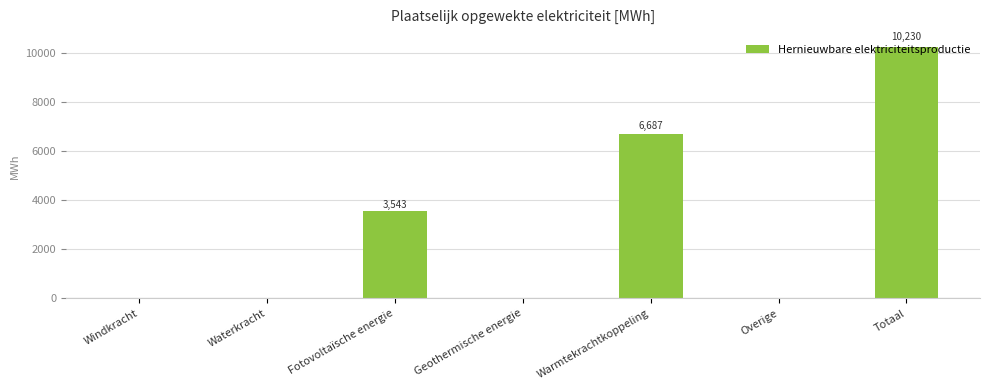

How many values exceed 0?

3